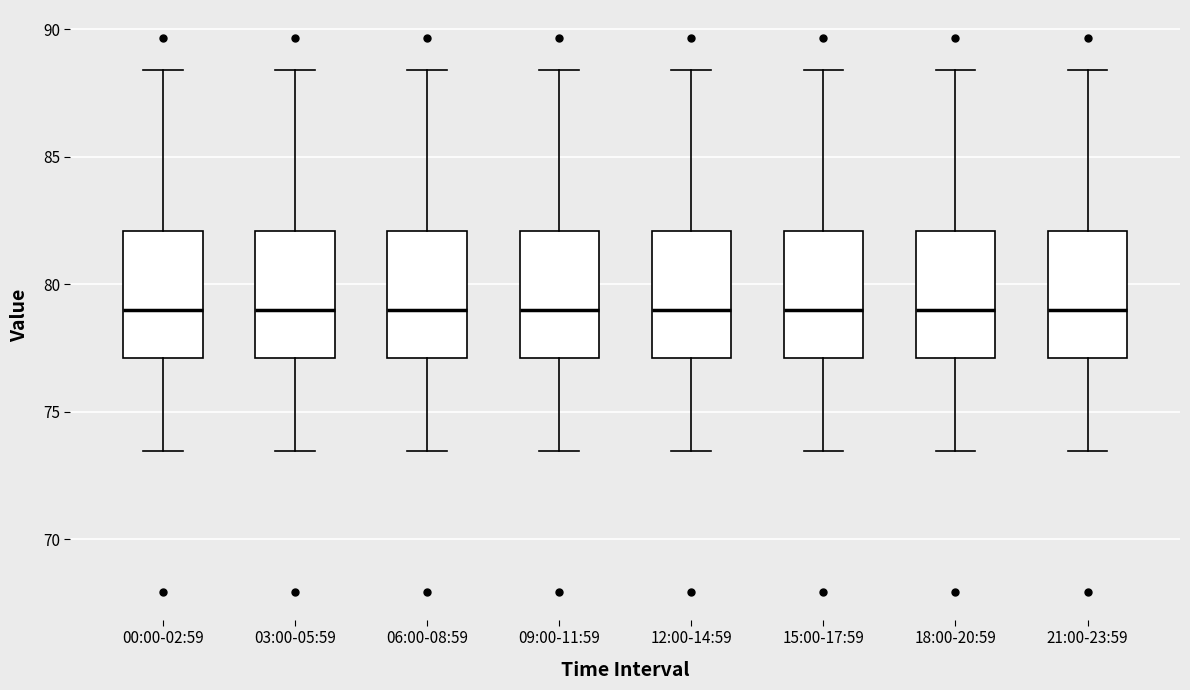

Where is the upper edge of the box for 15:00-17:59 on the y-axis? The values are not printed on the chart, so give them approximately, as read against the axis.

82.0